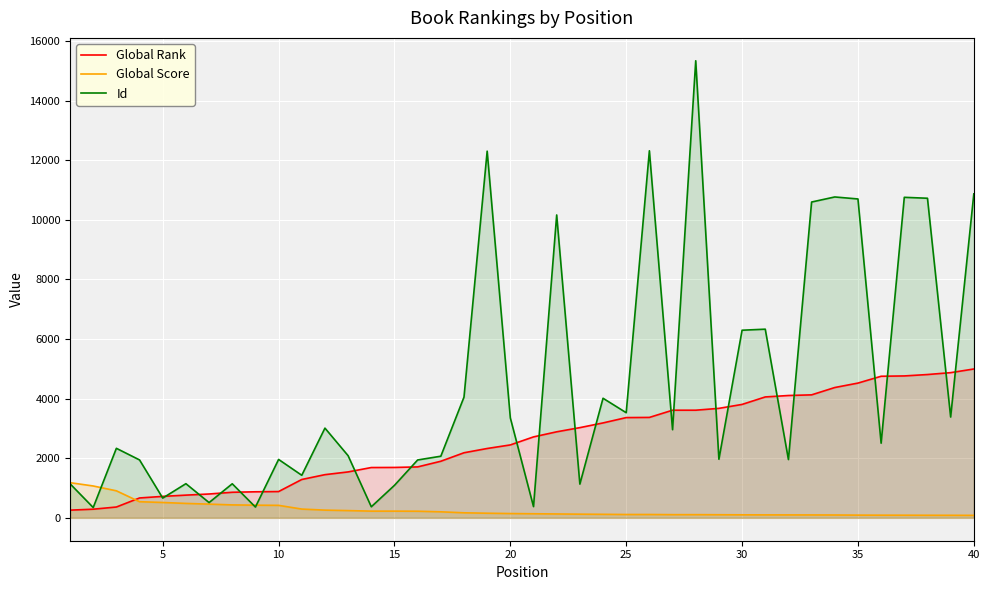

In Id, how many points are higher than both neighbors (excluding endpoints)?

13